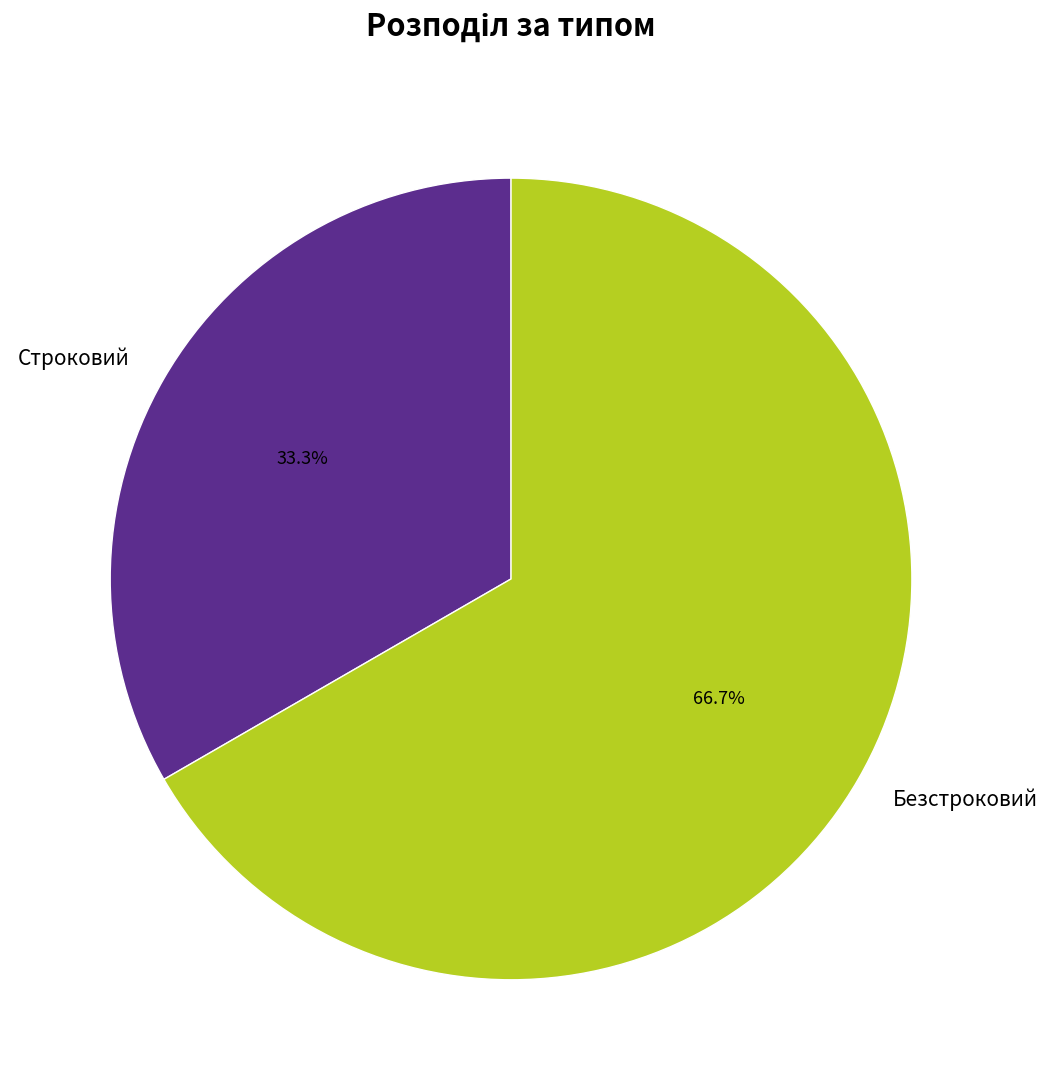

How many slices are in this pie chart?

2